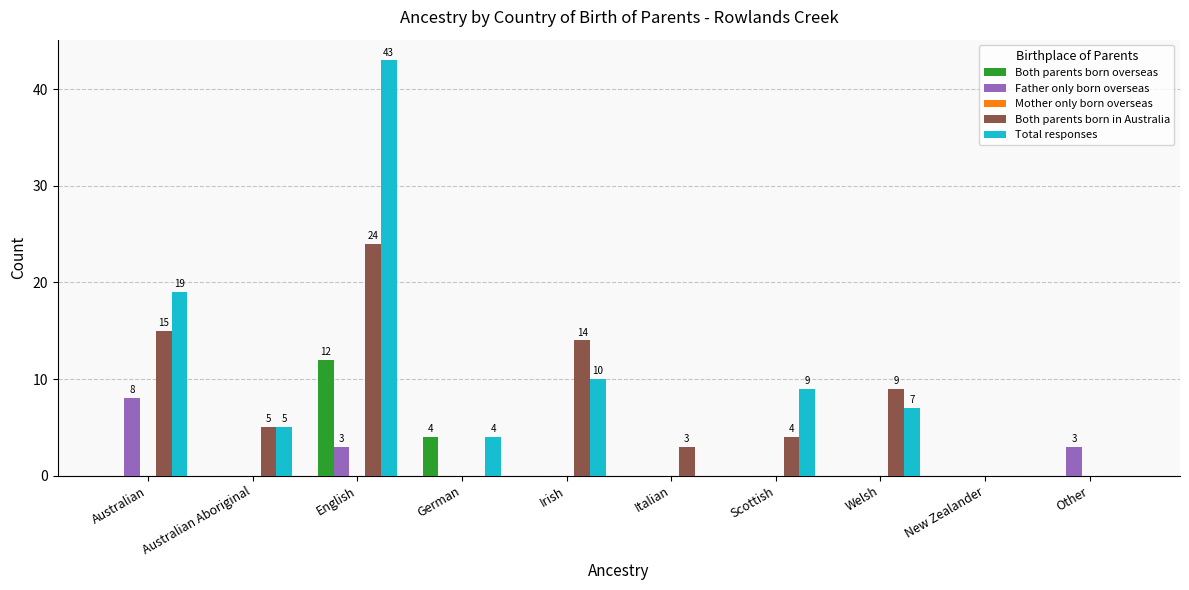

What is the average value of the Both parents born overseas series?

2